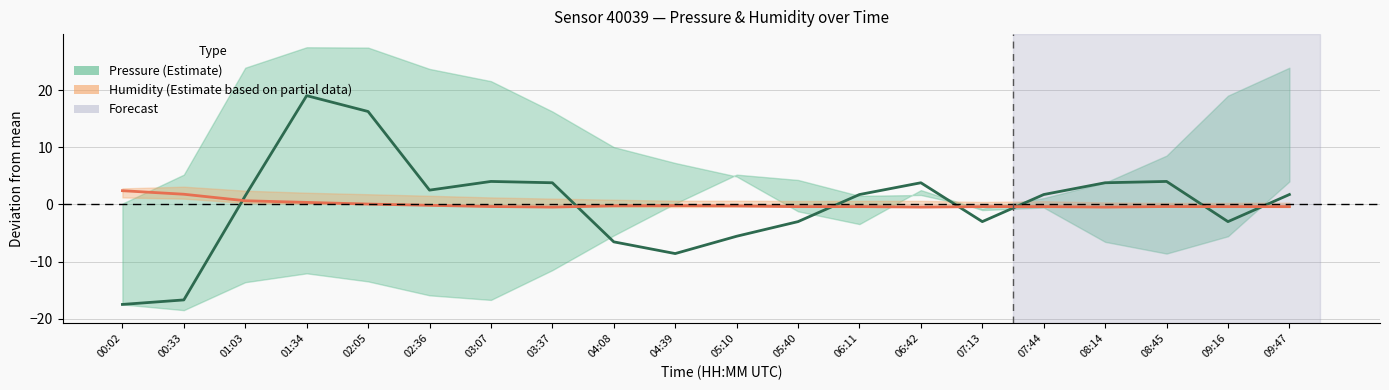

At which label is Pressure (Estimate) closest to 0?

01:03